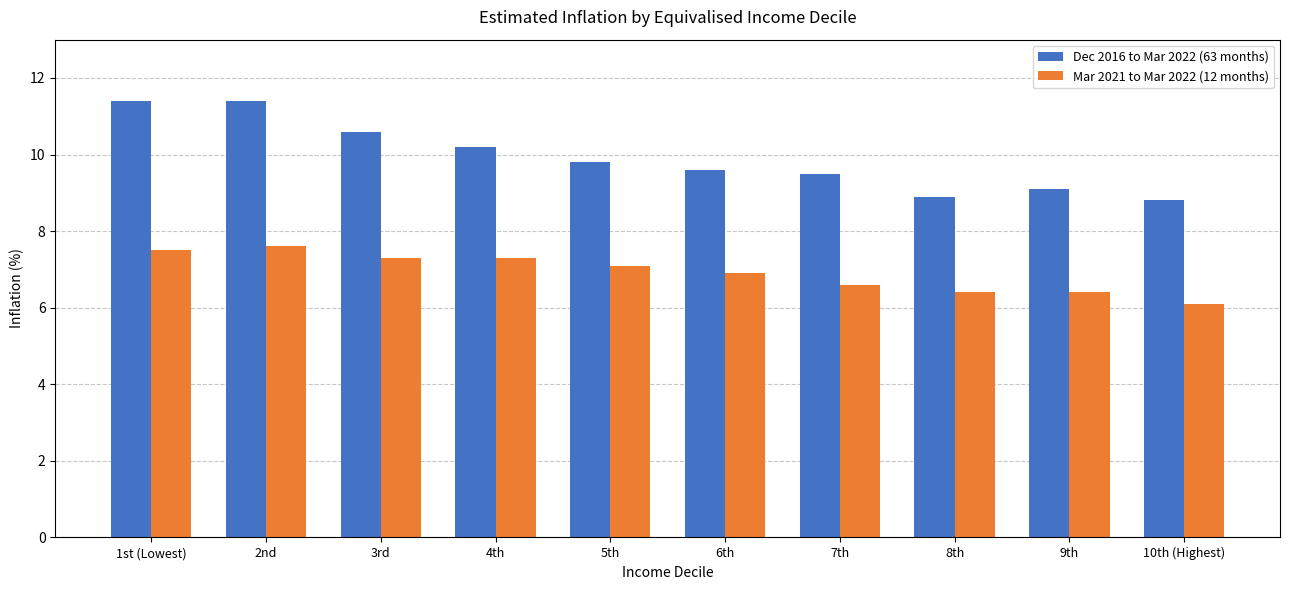

What are all the series names shown in the legend?

Dec 2016 to Mar 2022 (63 months), Mar 2021 to Mar 2022 (12 months)